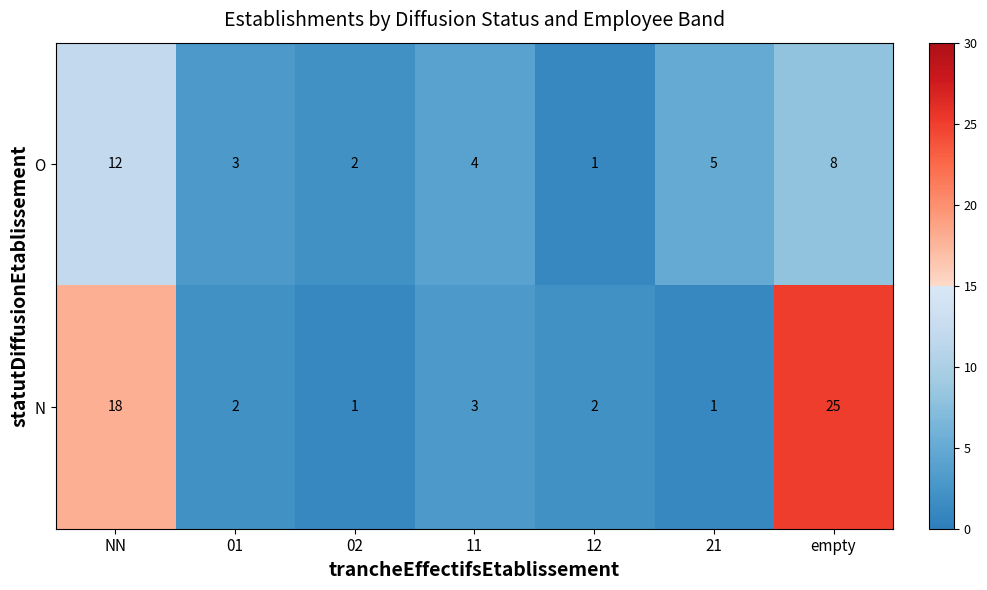

At which label does O reach its peak?

NN